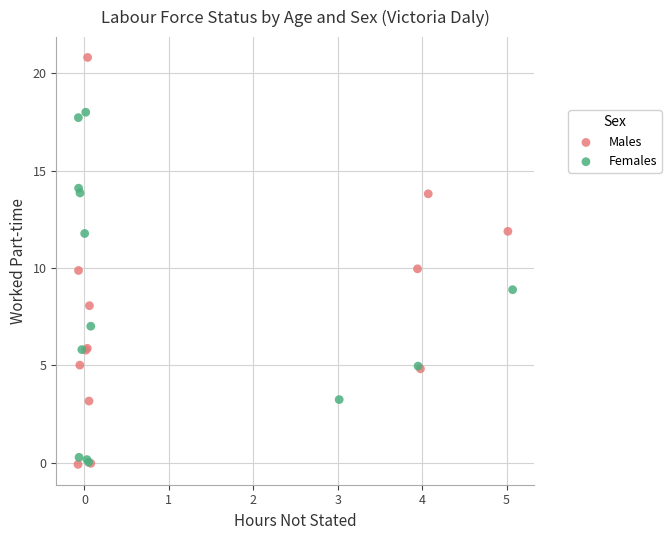

Which series has the largest Y range (max minus min)?

Males